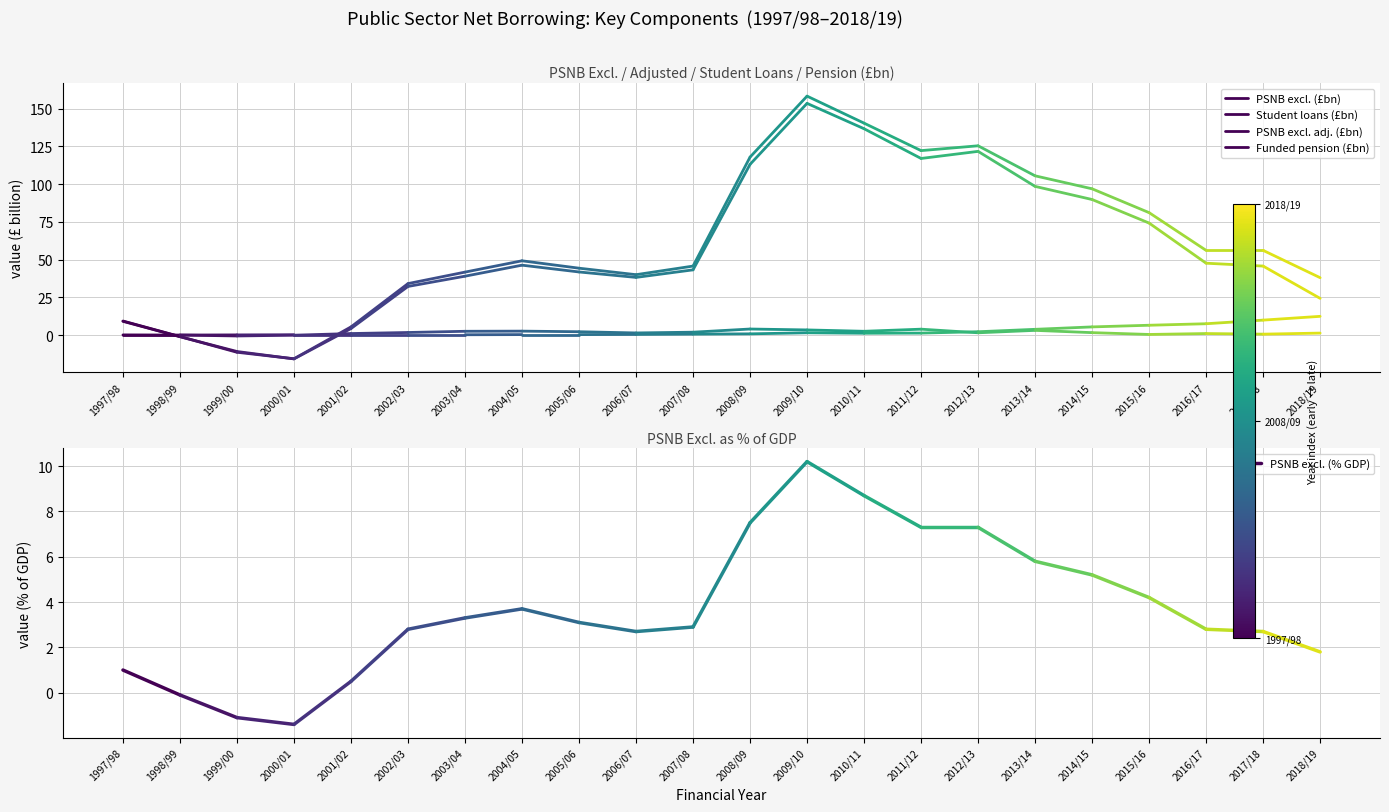

Is this an area chart (filled region under the line)?

No